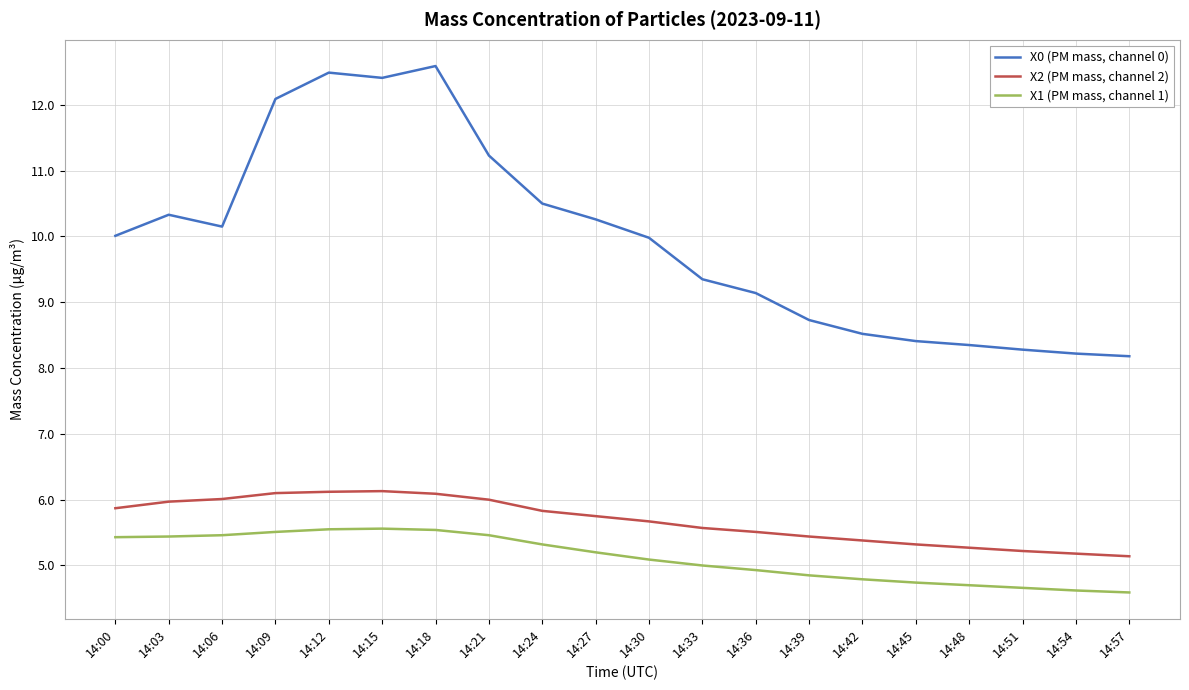

What is the lowest value of the X2 (PM mass, channel 2) series?

5.1